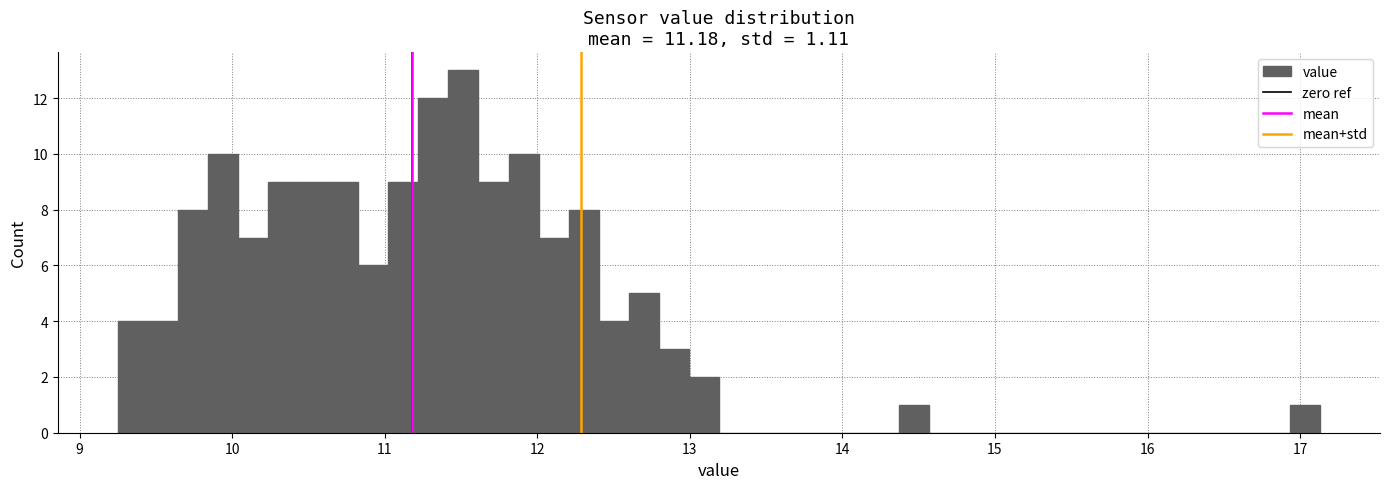

Around what value on the x-axis is the tallest bar? Give the approximate position of its centre, as read against the axis.

11.5